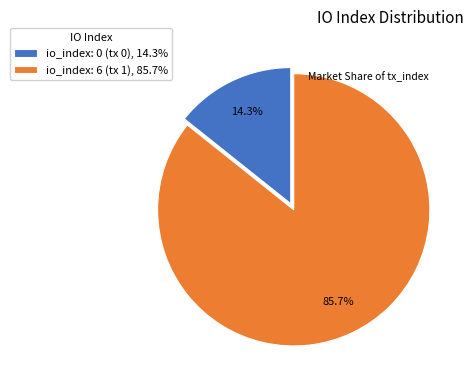

Which category has the smallest portion of the pie?

io_index: 0 (tx 0), 14.3%